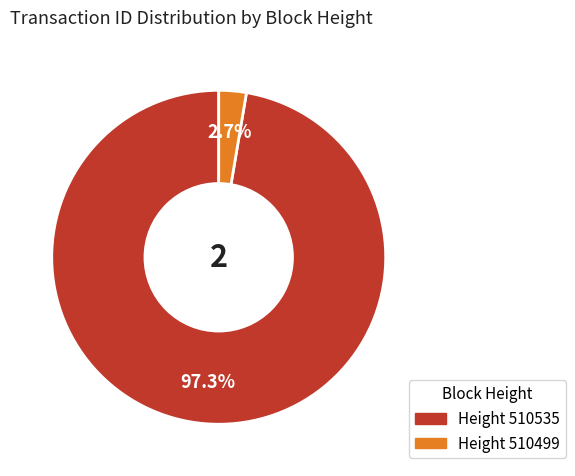

Is there a majority slice in this chart?

Yes